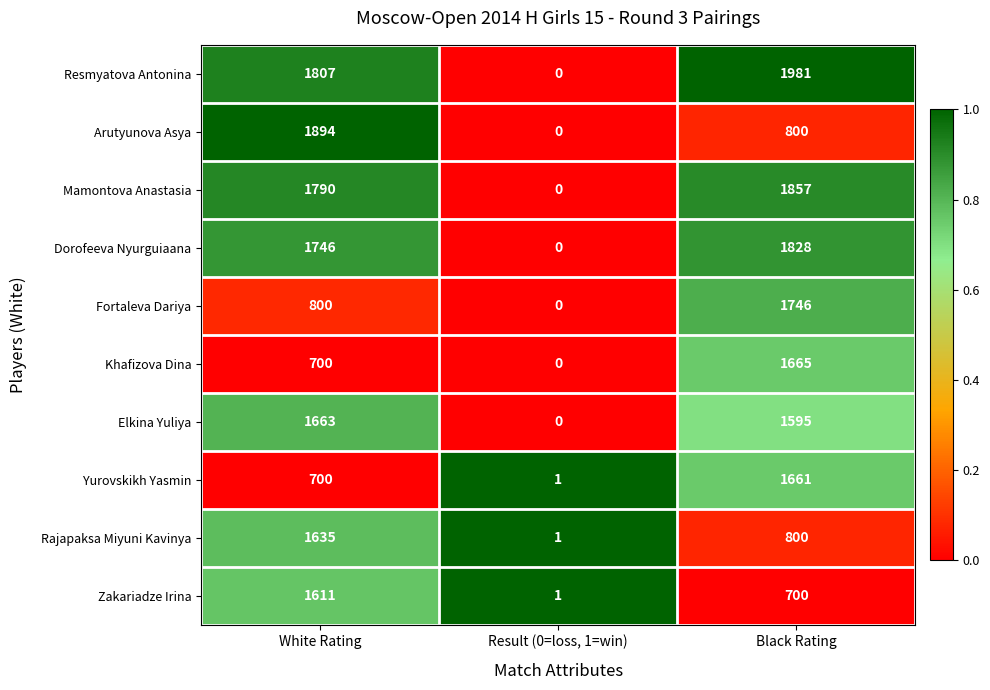

Reading left to right, extract all data points from this chart.

Resmyatova Antonina: 1807	0	1981
Arutyunova Asya: 1894	0	800
Mamontova Anastasia: 1790	0	1857
Dorofeeva Nyurguiaana: 1746	0	1828
Fortaleva Dariya: 800	0	1746
Khafizova Dina: 700	0	1665
Elkina Yuliya: 1663	0	1595
Yurovskikh Yasmin: 700	1	1661
Rajapaksa Miyuni Kavinya: 1635	1	800
Zakariadze Irina: 1611	1	700